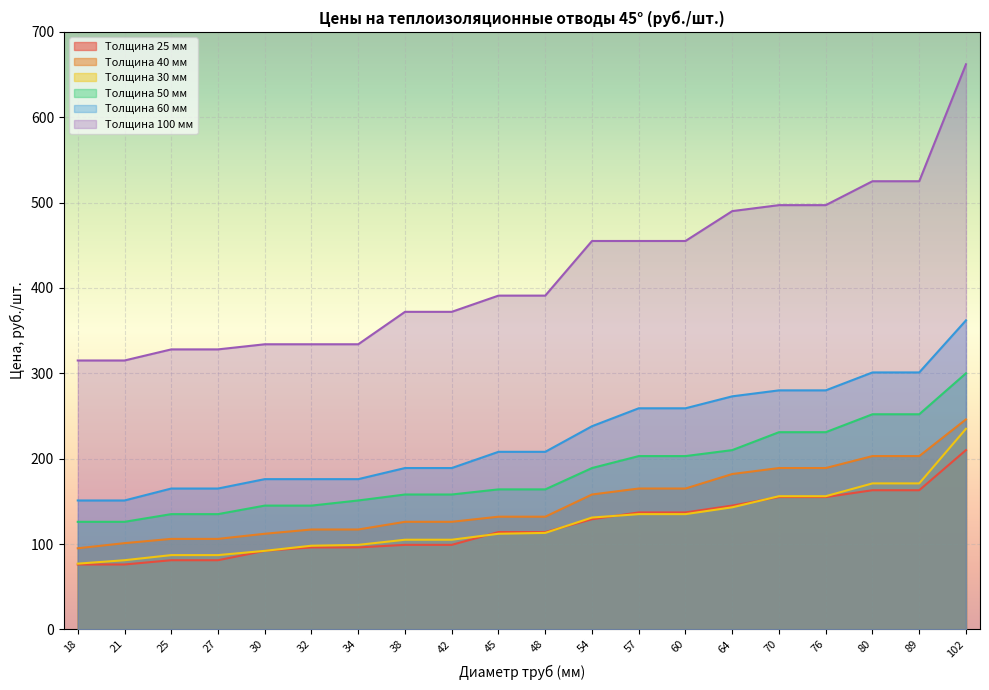

At which category does the chart reach its peak across all series?

102